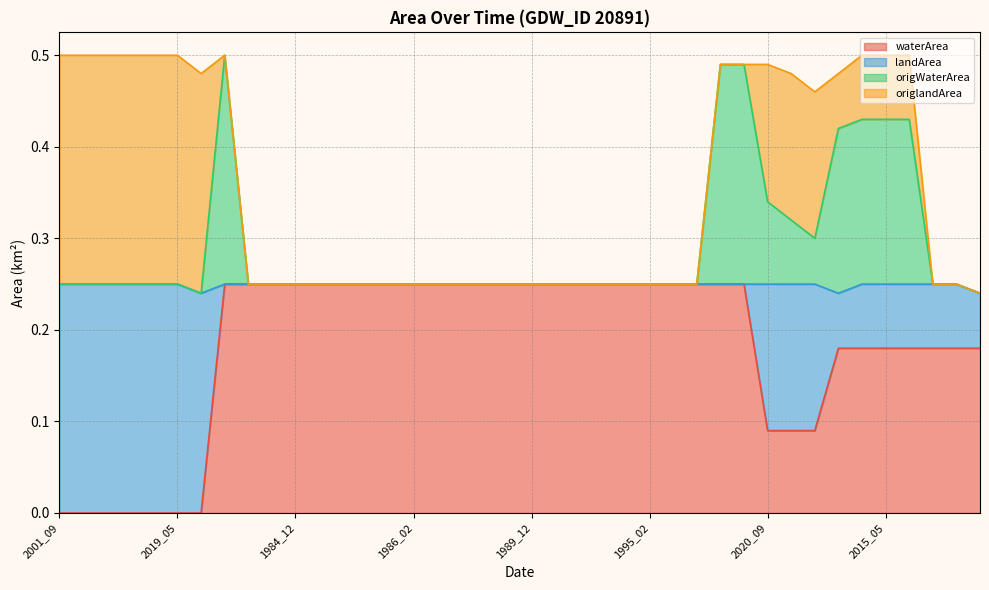

What position from the right is 1985_02?

29